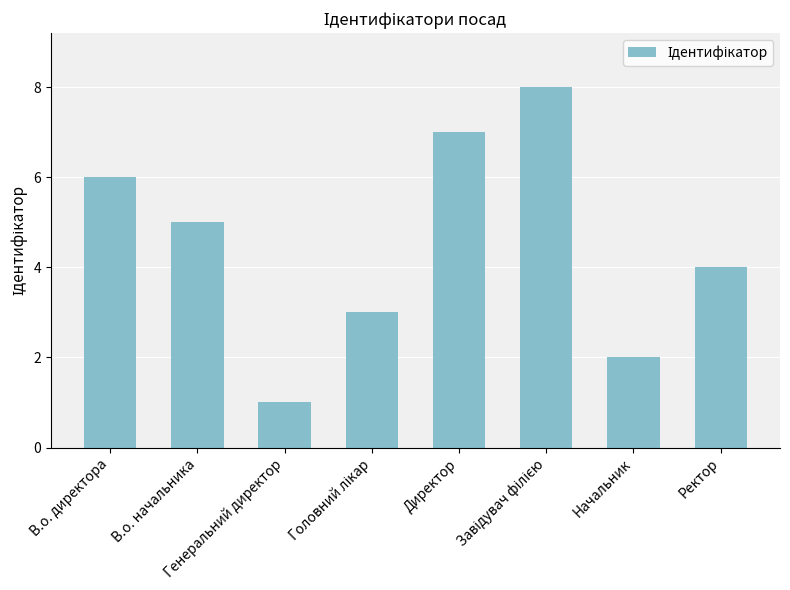

What is the greatest value displayed?

8